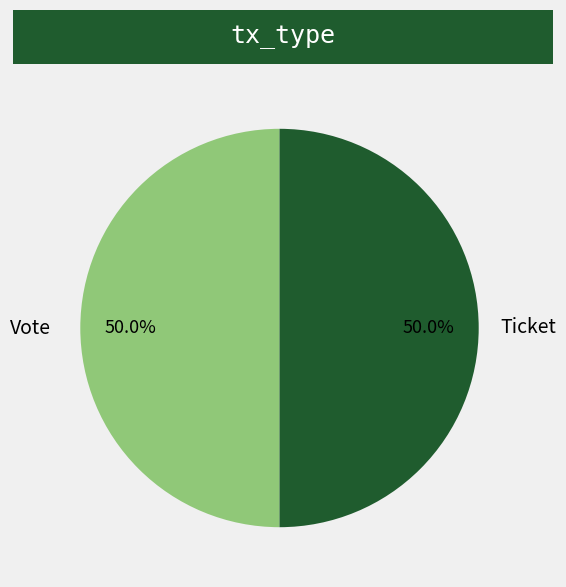

What is the total percentage of Vote and Ticket?

100.0%